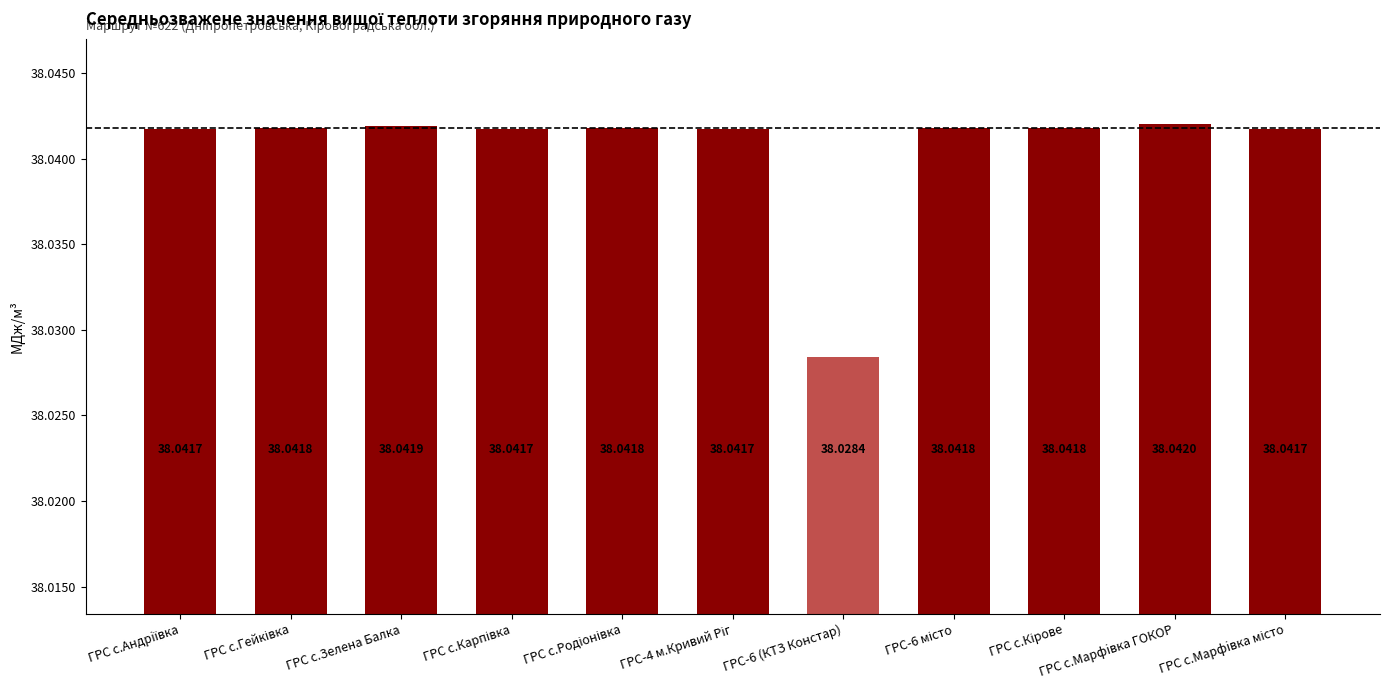

At which category does the chart reach its peak across all series?

ГРС с.Марфiвка ГОКОР